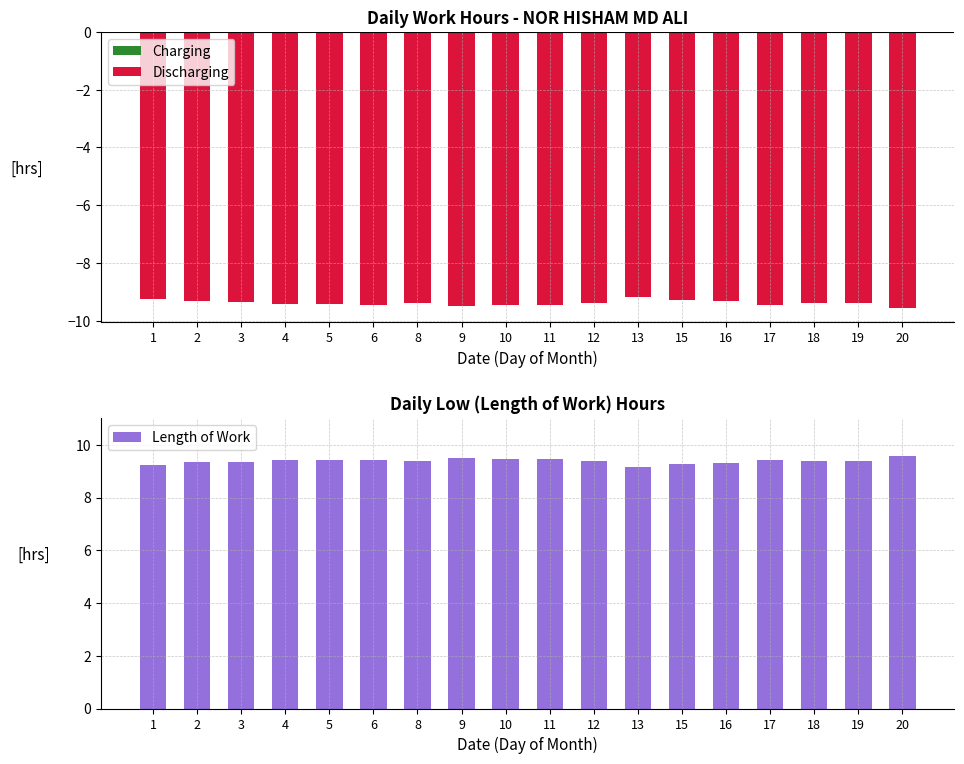

At how many categories does at least one series exceed 7?

18